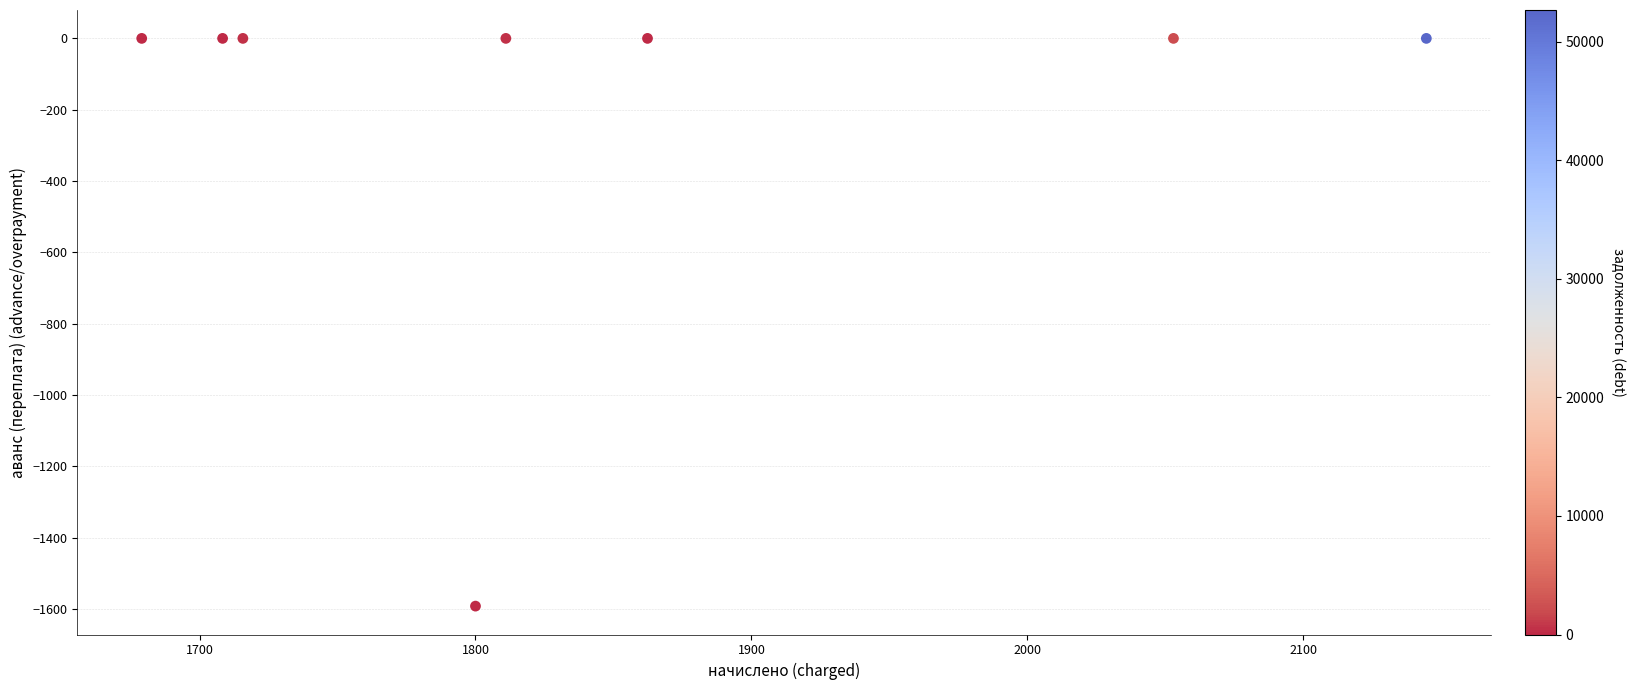

What is the average X value?

1846.8